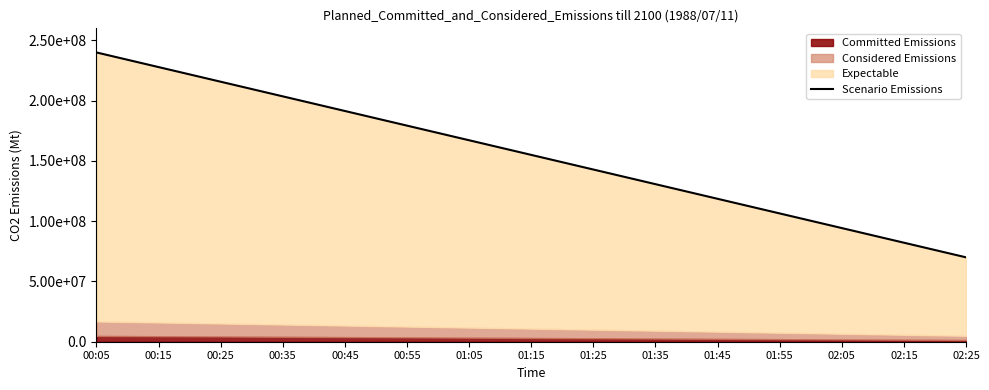

What is the approximate value at 00:35?

203571428.6